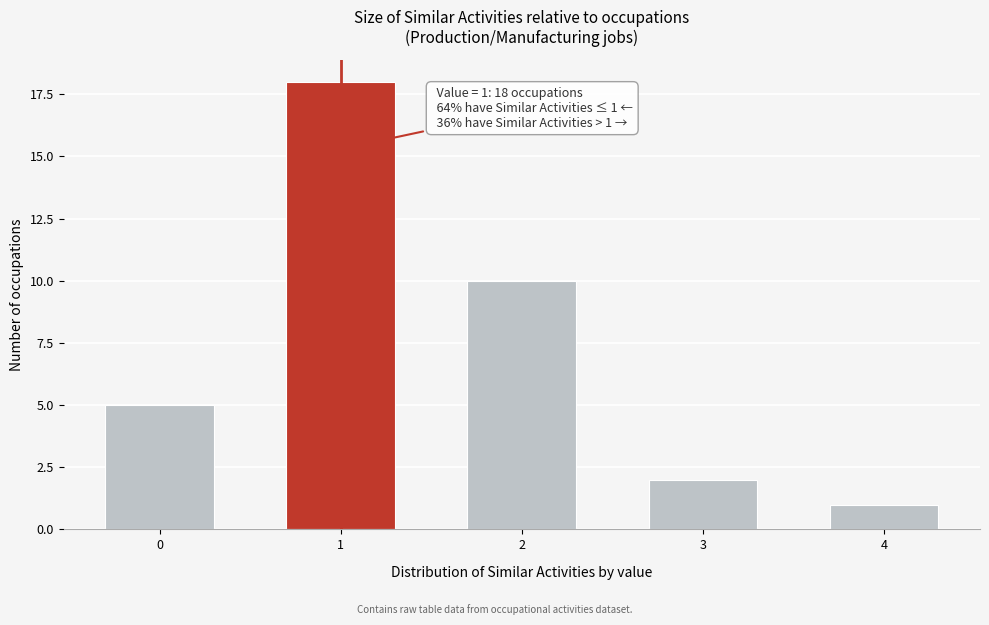

Reading right to left, transcribe all the data shown in this chart.

4=1	3=2	2=10	1=18	0=5